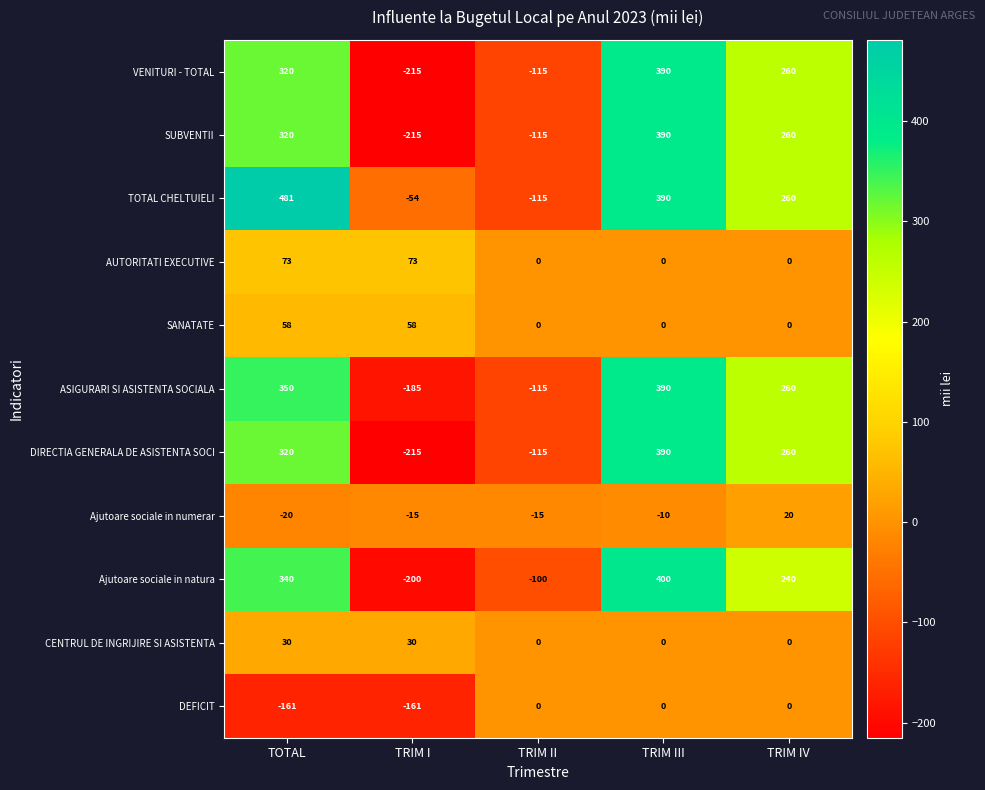

What is the spread (max minus min) of values at TRIM IV?

260